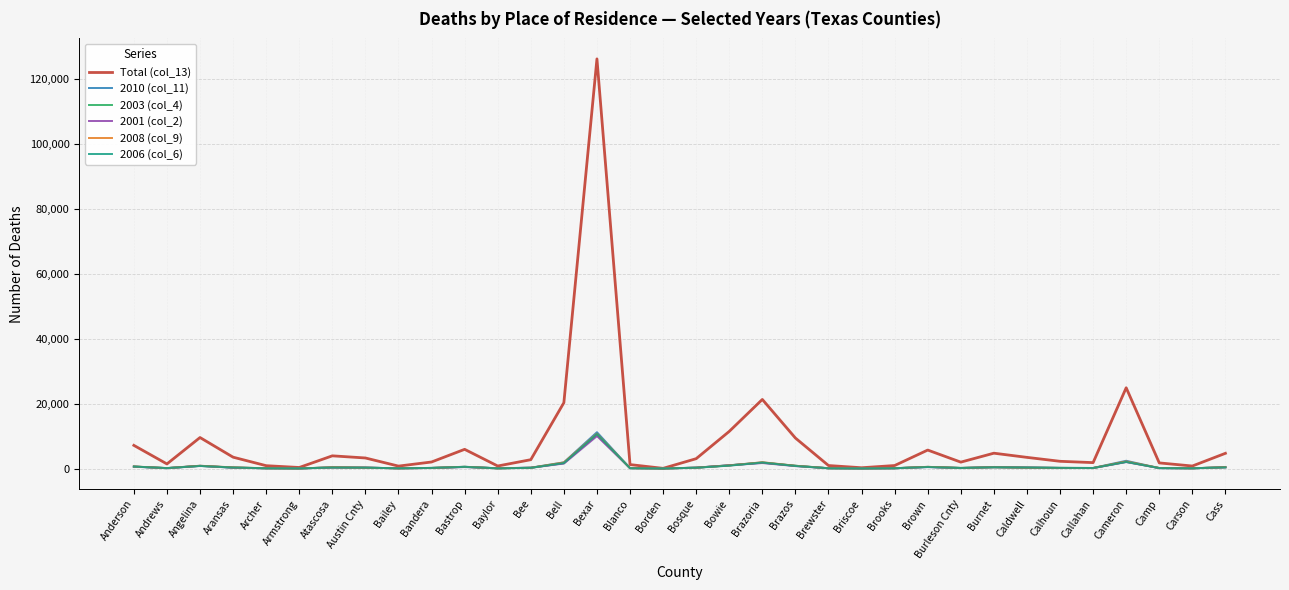

Rank the series at Bowie from lowest to highest value.

2006 (col_6), 2008 (col_9), 2010 (col_11), 2001 (col_2), 2003 (col_4), Total (col_13)